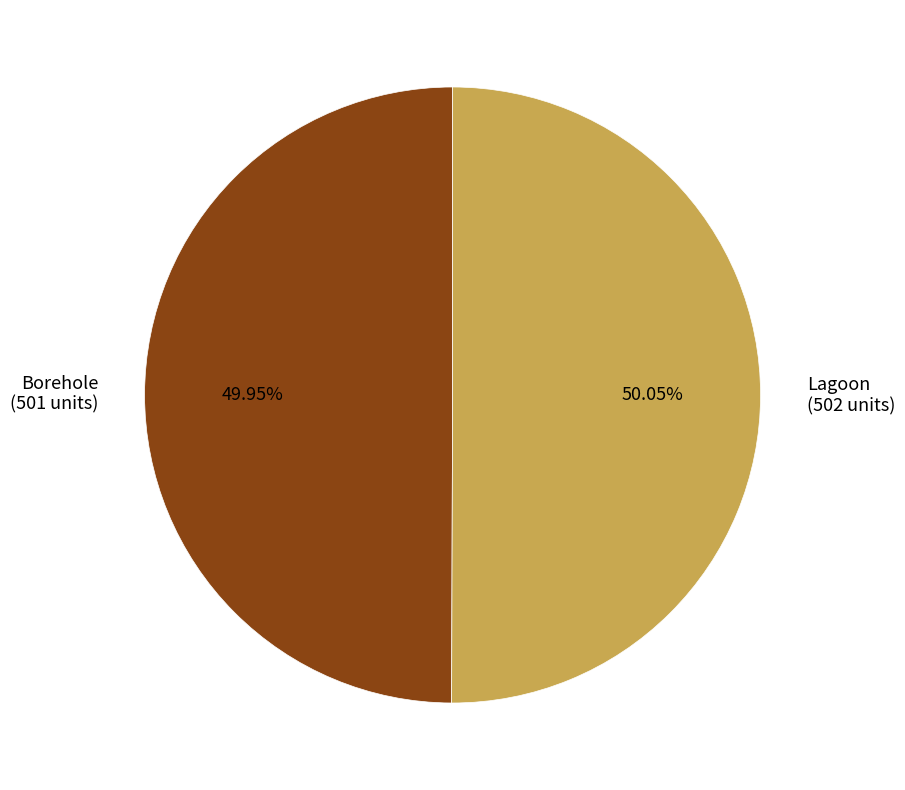

Is there a majority slice in this chart?

Yes